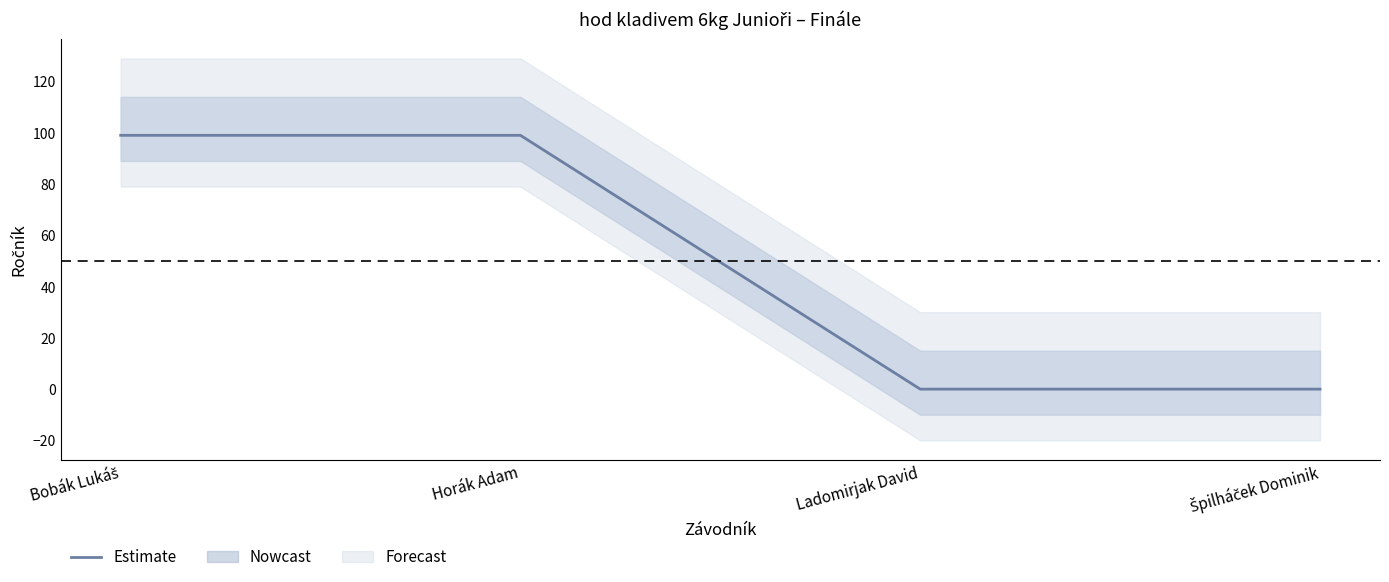

Is this an area chart (filled region under the line)?

No